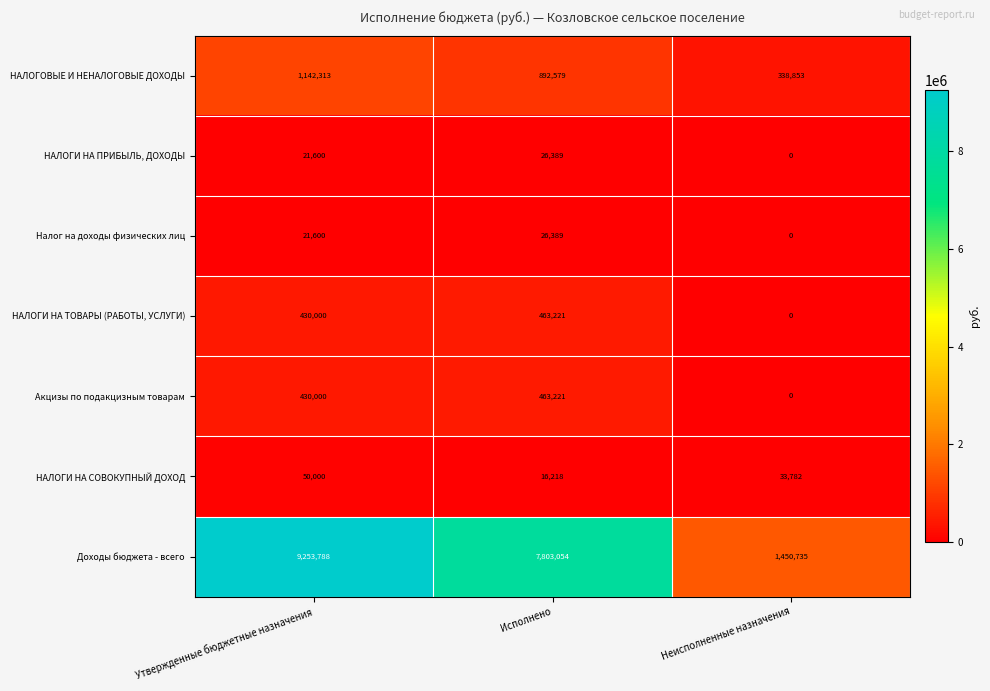

How many data points does each series have?

3